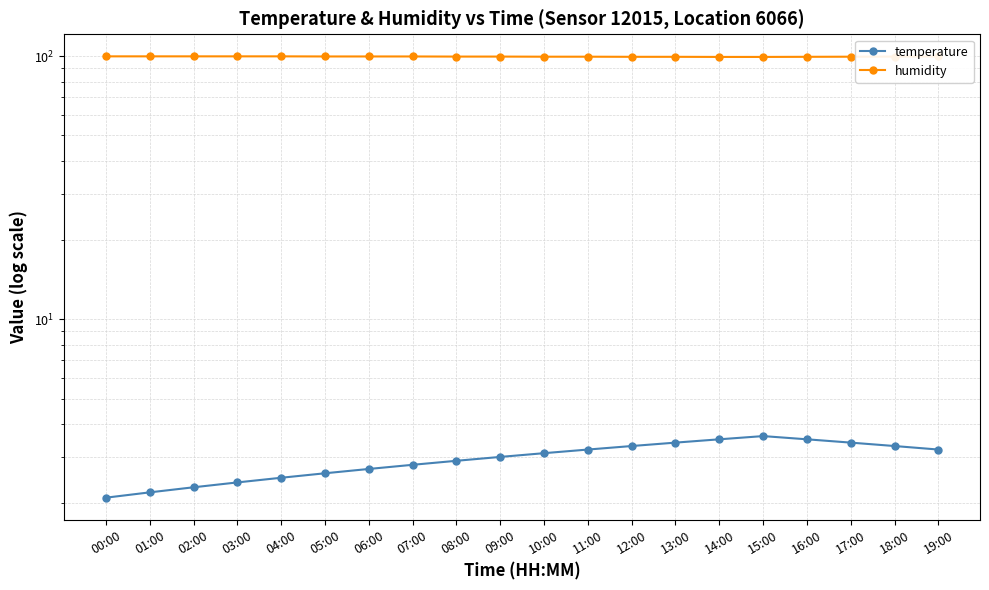

Is it true that humidity equals 135.5 at 19:00?

False